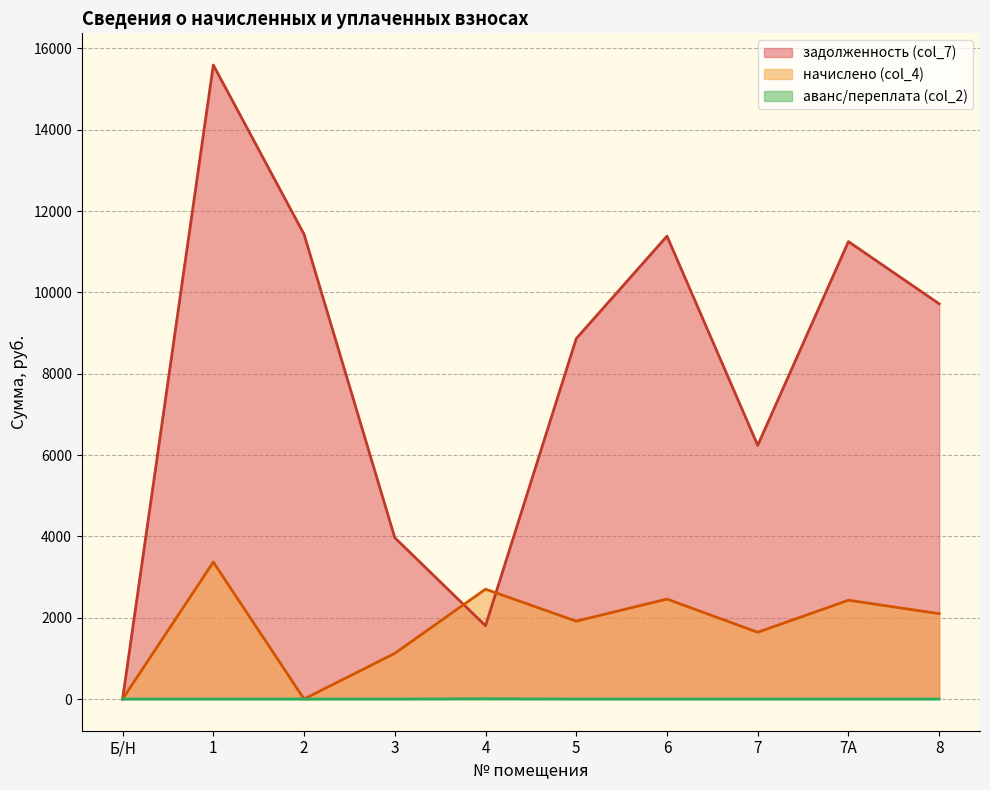

Reading left to right, list all the values displayed in this chart.

задолженность (col_7): Б/Н=0.0	1=15592.5	2=11430.0	3=3967.0	4=1801.3	5=8865.0	6=11385.0	7=6240.1	7А=11250.0	8=9720.0
начислено (col_4): Б/Н=0.0	1=3368.0	2=0.0	3=1123.2	4=2702.2	5=1914.8	6=2459.2	7=1641.6	7А=2430.0	8=2099.5
аванс/переплата (col_2): Б/Н=0.0	1=0.0	2=0.0	3=0.0	4=5.9	5=0.0	6=0.0	7=0.0	7А=0.0	8=0.0